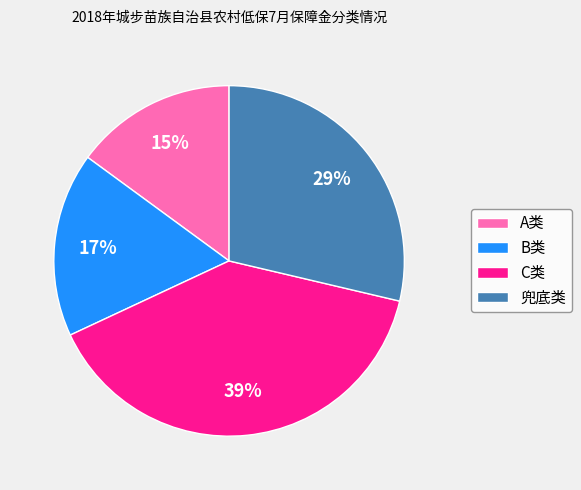

To the nearest percent, what is the difference between the B类 and 兜底类 slice percentages?

12%